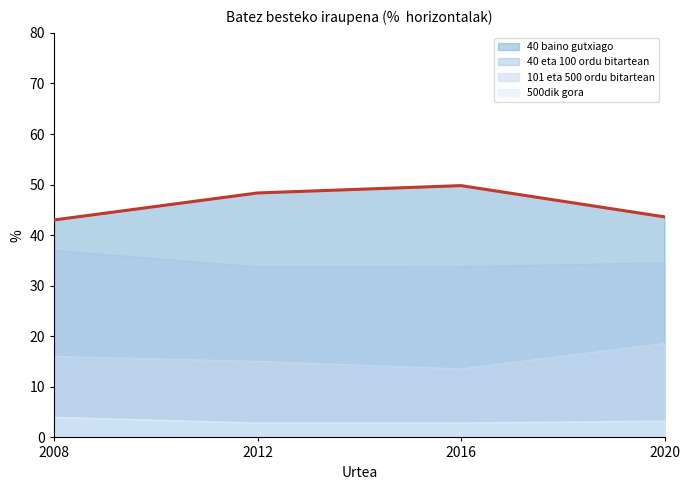

The value of 40 baino gutxiago at 2012 is 48.3. True or false?

True